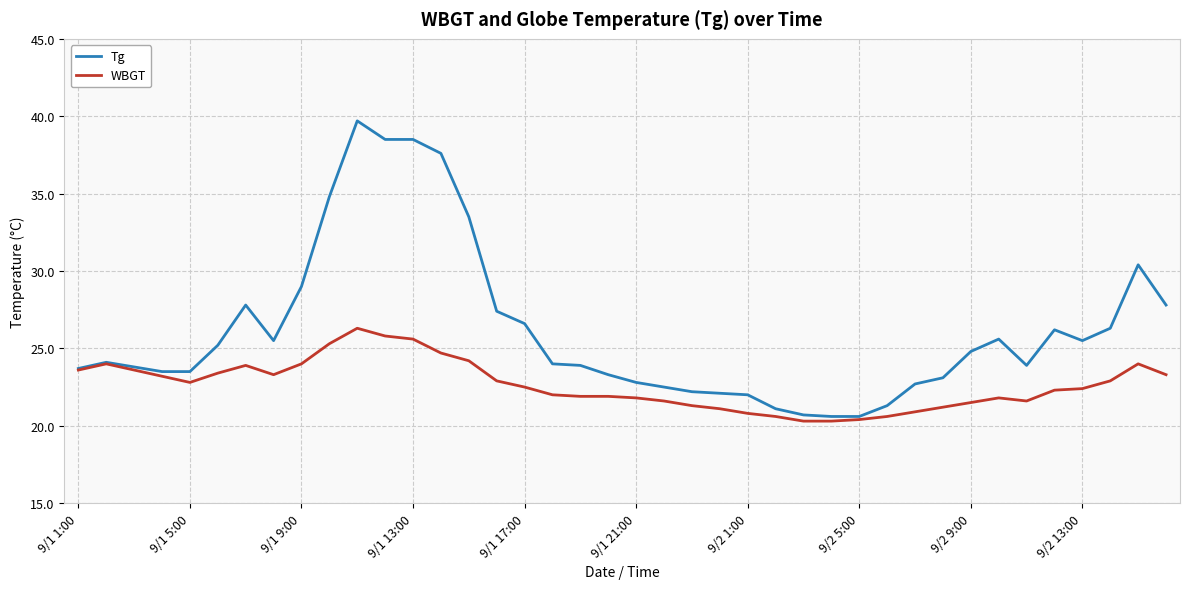

Which series has the largest total across all categories?

Tg